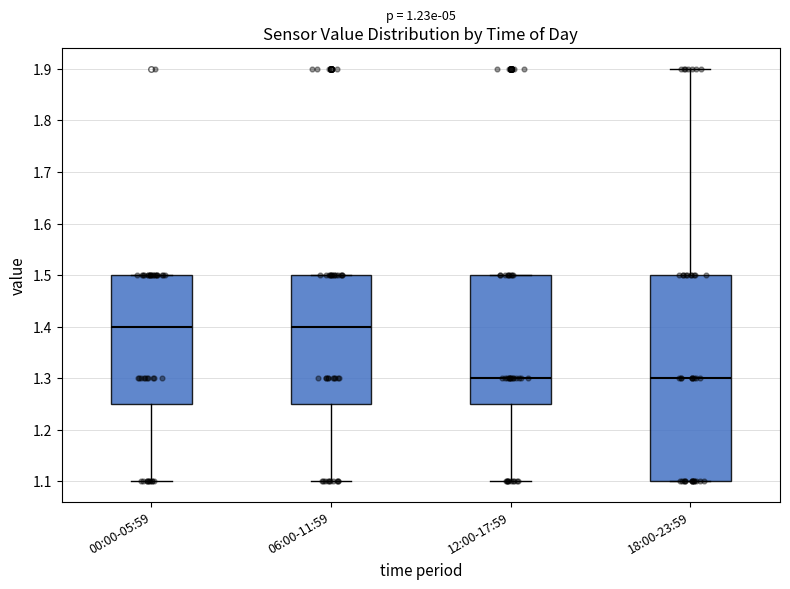

Where is the lower edge of the box for 18:00-23:59 on the y-axis? The values are not printed on the chart, so give them approximately, as read against the axis.

1.10